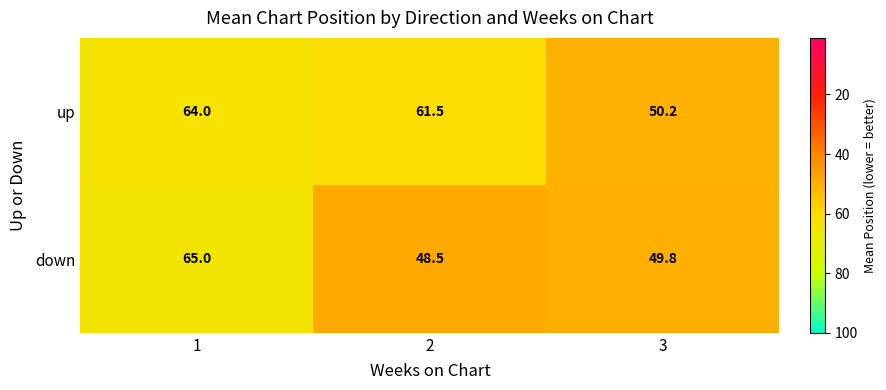

Reading left to right, list all the values displayed in this chart.

up: 1=64.0	2=61.5	3=50.2
down: 1=65.0	2=48.5	3=49.8